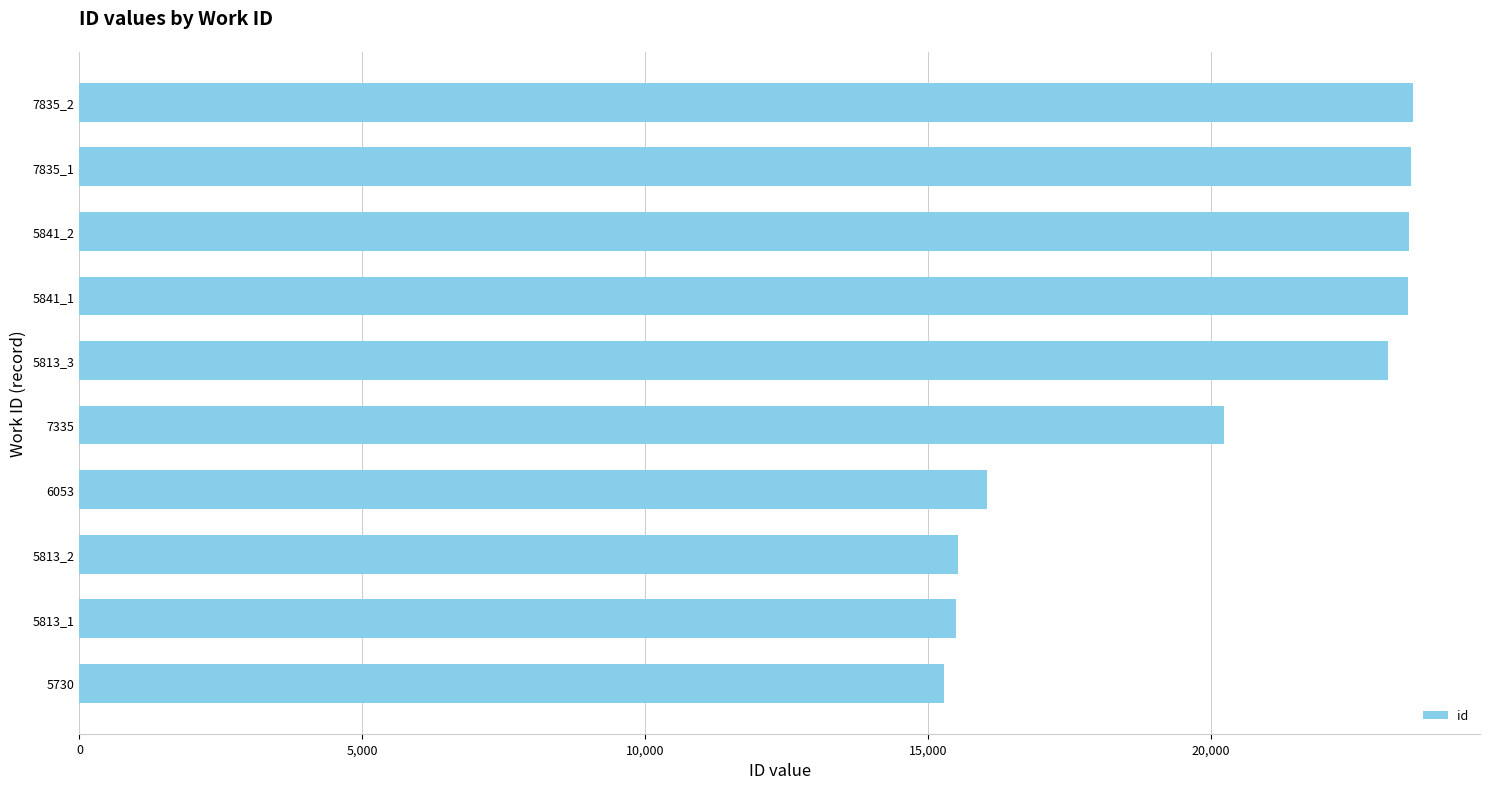

What is the smallest value displayed?

15280